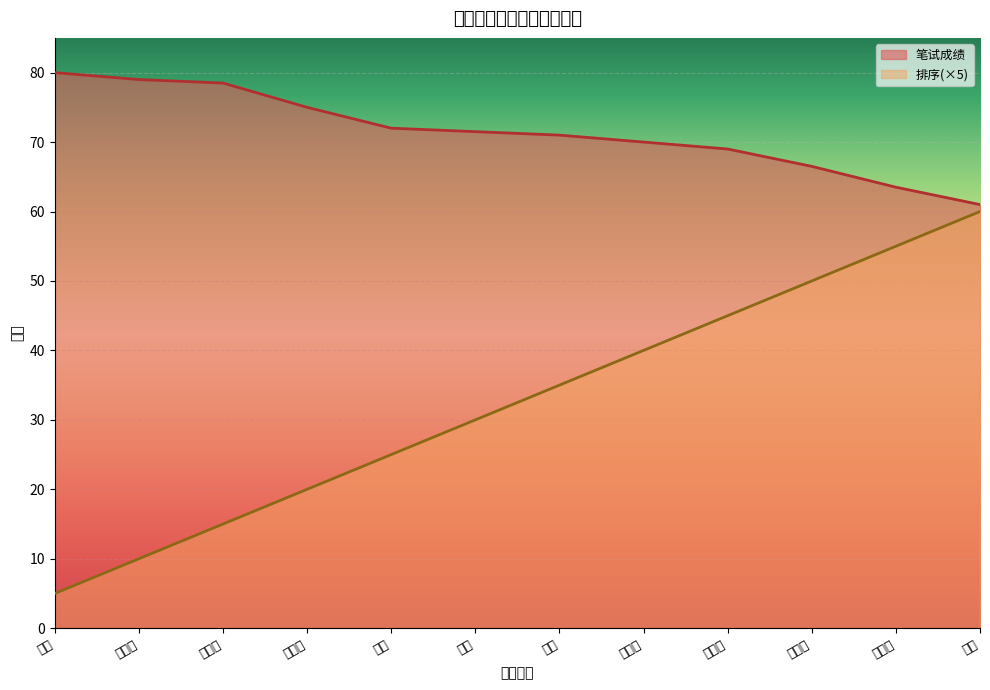

Which series has the widest spread of values?

排序(×5)